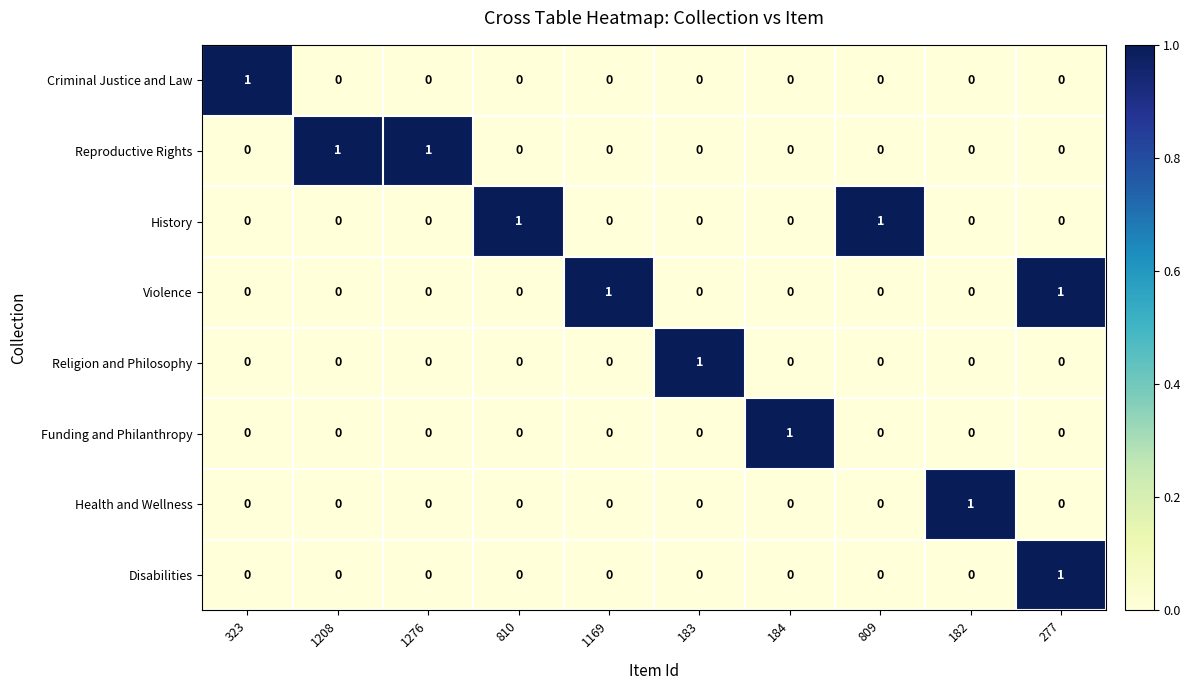

Is it true that Reproductive Rights equals 0 at 810?

True